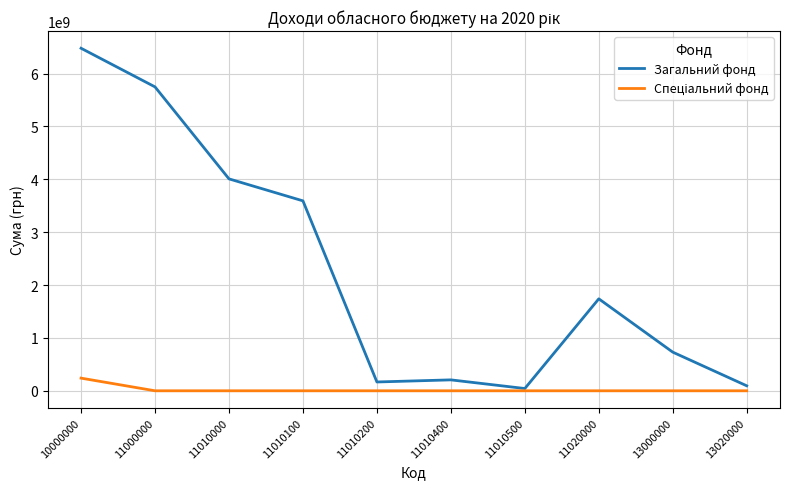

Which series has the largest total across all categories?

Загальний фонд